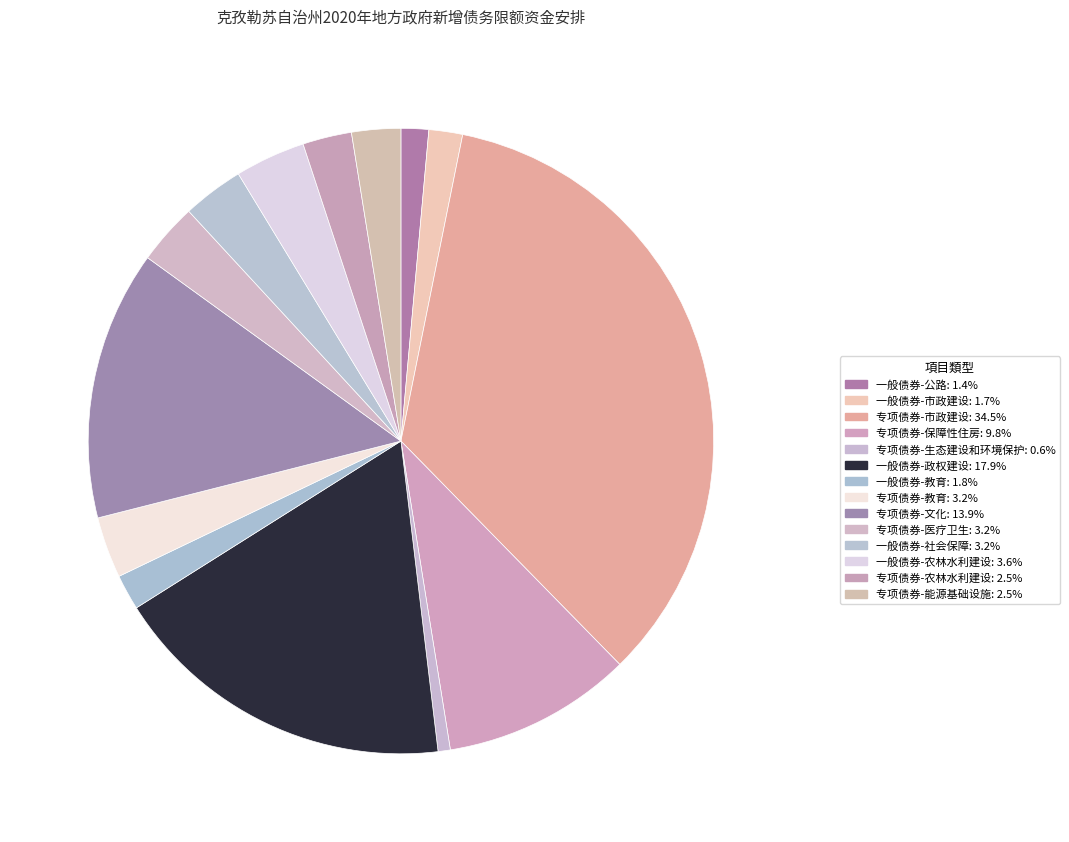

Rank the categories by value from highest to lowest.

专项债券-市政建设, 一般债券-政权建设, 专项债券-文化, 专项债券-保障性住房, 一般债券-农林水利建设, 专项债券-教育, 专项债券-医疗卫生, 一般债券-社会保障, 专项债券-农林水利建设, 专项债券-能源基础设施, 一般债券-教育, 一般债券-市政建设, 一般债券-公路, 专项债券-生态建设和环境保护